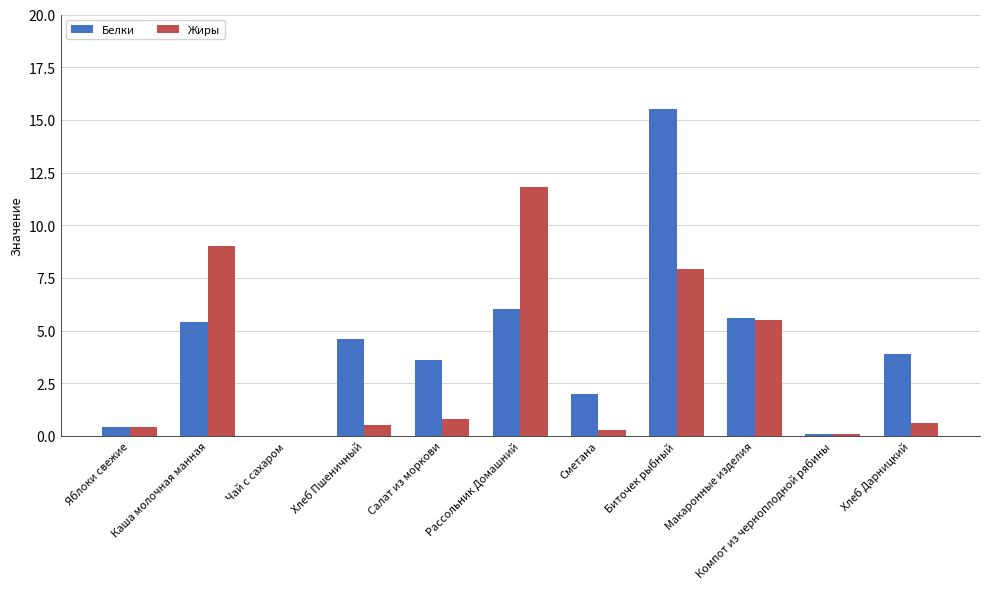

What is the sum of all Белки values?

47.1